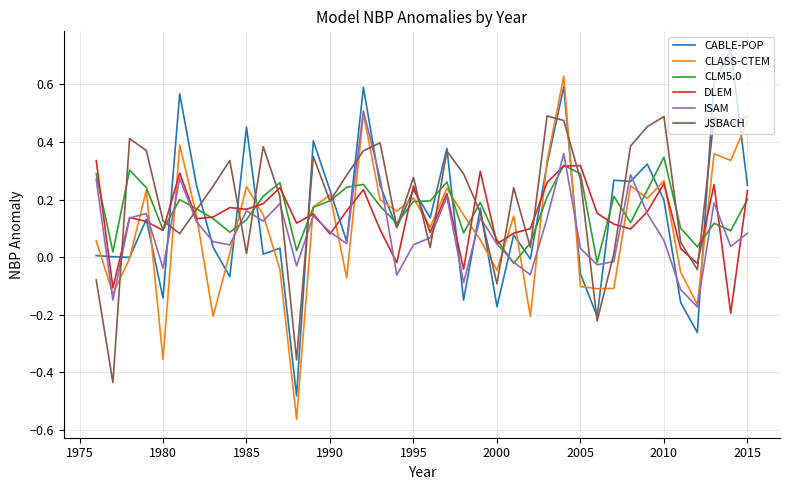

After their last crossing, which series has the higher values: JSBACH or ISAM?

JSBACH